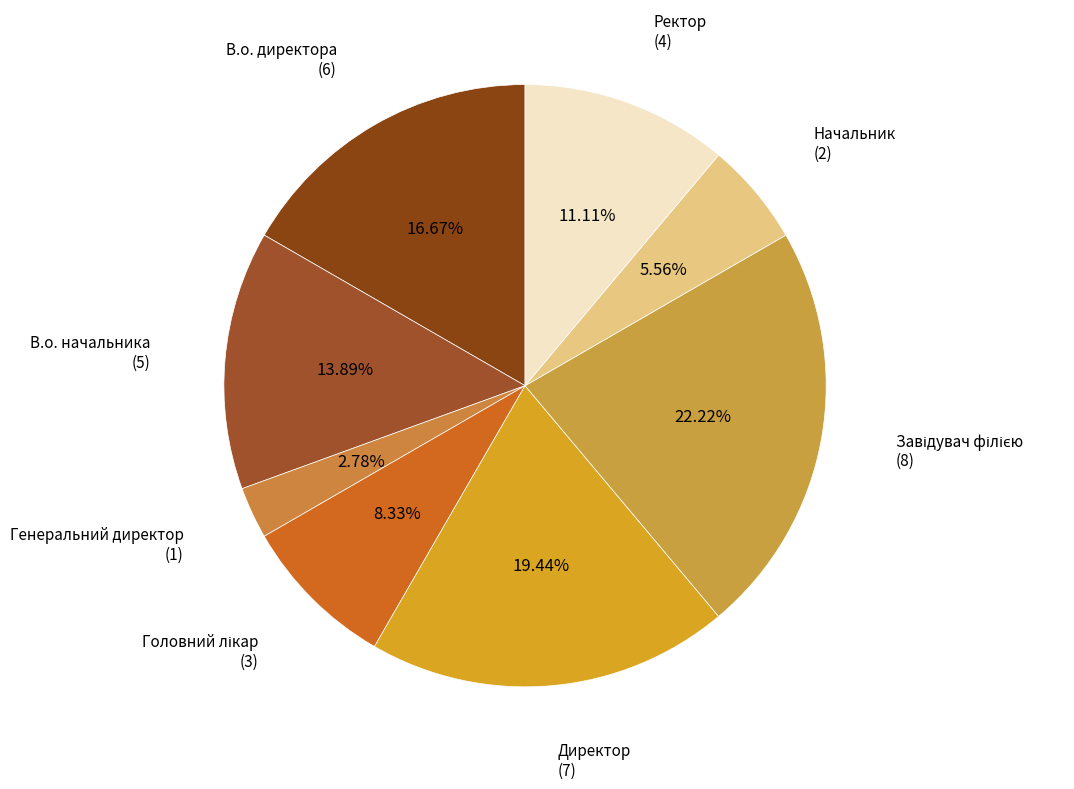

True or false: Директор accounts for 19% of the total.

True